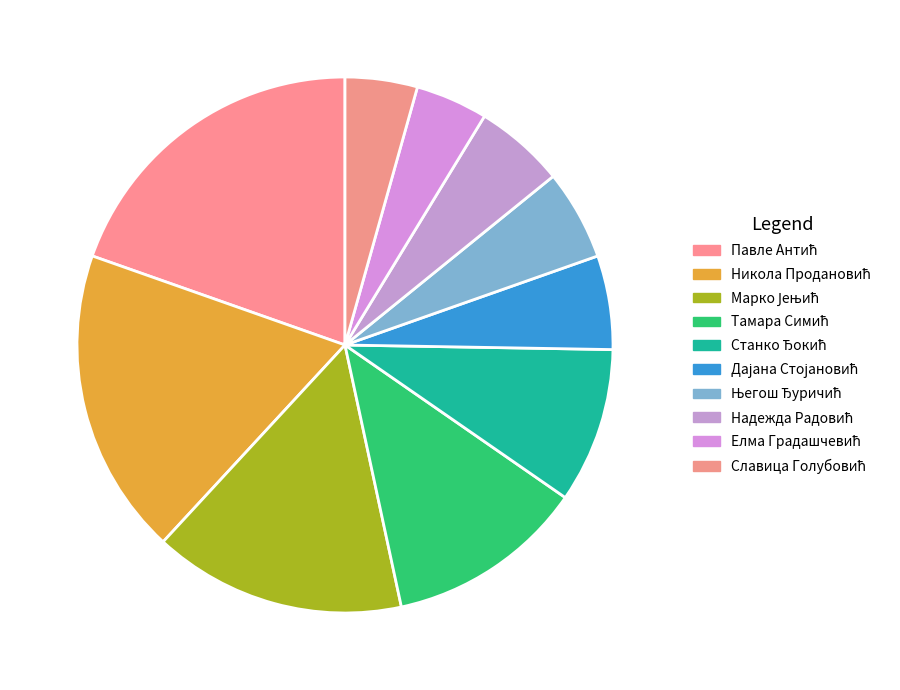

Is the sum of Славица Голубовић and Надежда Радовић greater than half?

No